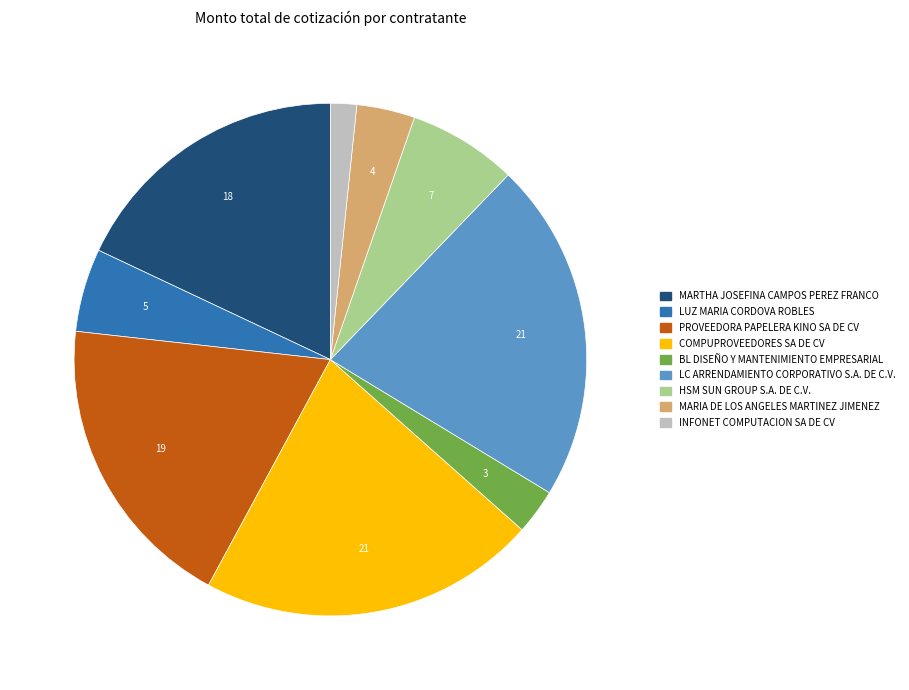

Approximately how many times larger is the value at INFONET COMPUTACION SA DE CV compared to MARIA DE LOS ANGELES MARTINEZ JIMENEZ?

0.4